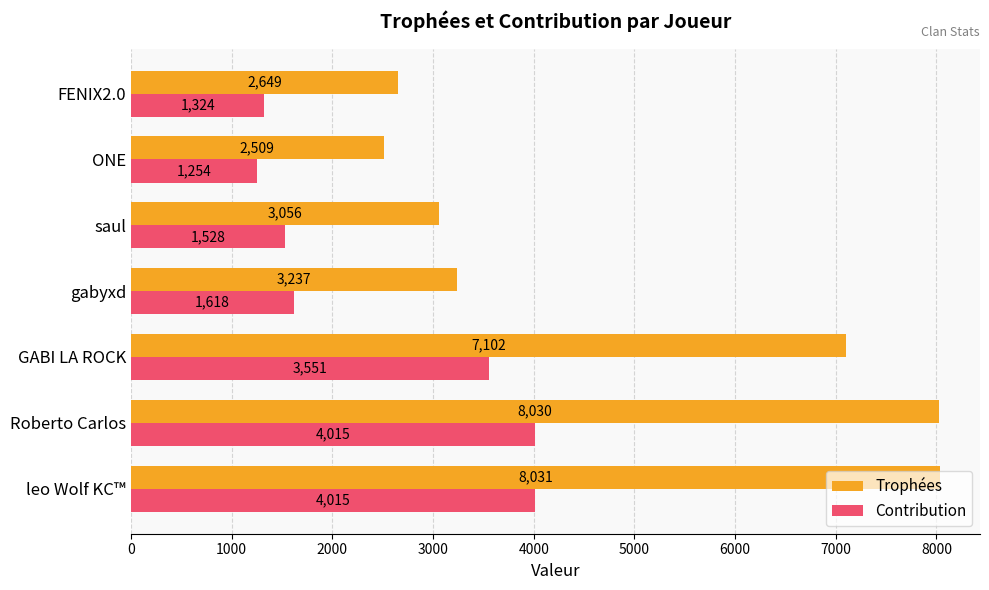

What is the smallest value displayed?

1254